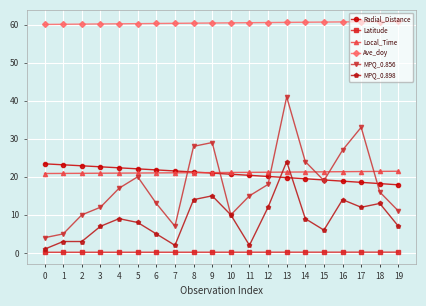

What is the value of the Latitude point at the 11th from the left?

0.2